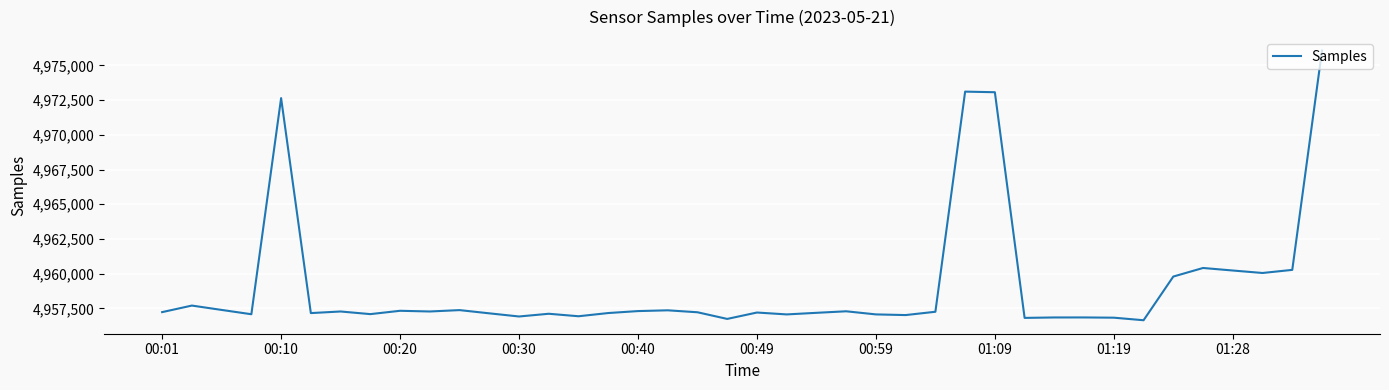

What is the smallest value displayed?

4956655